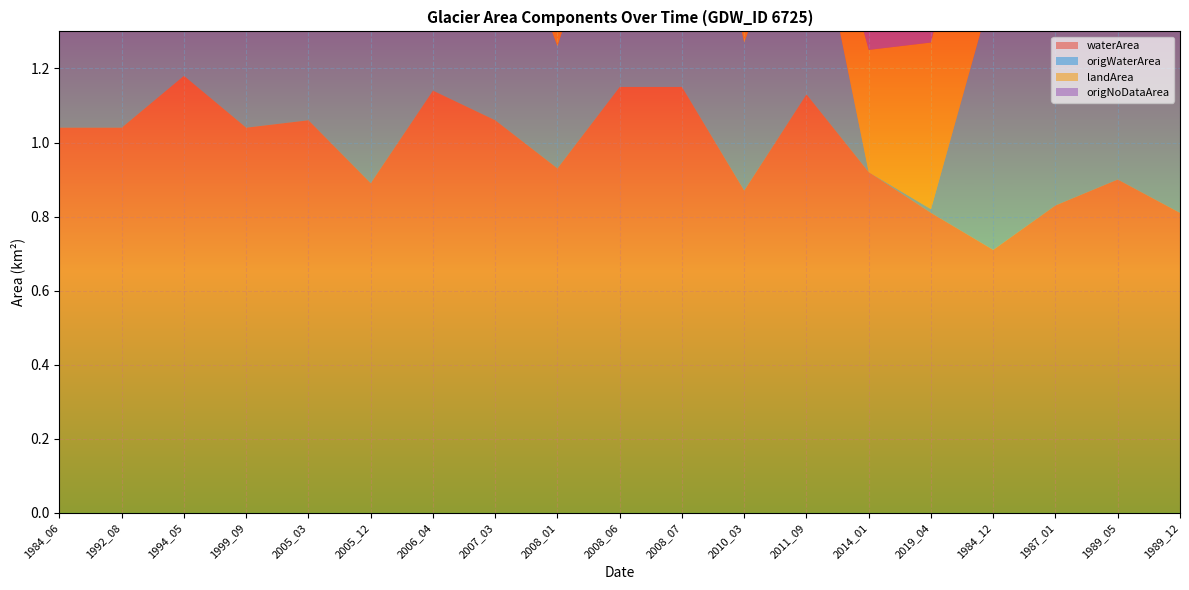

Reading right to left, list all the values displayed in this chart.

waterArea: 0.8	0.9	0.8	0.7	0.8	0.9	1.1	0.9	1.1	1.1	0.9	1.1	1.1	0.9	1.1	1.0	1.2	1.0	1.0
origWaterArea: 0.8	0.9	0.8	0.7	0.0	0.0	0.6	0.4	0.9	0.6	0.3	0.7	0.5	0.6	0.6	0.4	0.3	0.7	0.7
landArea: 0.5	0.4	0.4	0.6	0.5	0.3	0.1	0.4	0.1	0.1	0.3	0.2	0.1	0.4	0.2	0.2	0.1	0.2	0.2
origNoDataArea: 0.0	0.0	0.0	0.0	1.0	0.9	0.6	0.5	0.3	0.6	0.6	0.4	0.7	0.3	0.6	0.7	0.9	0.5	0.5